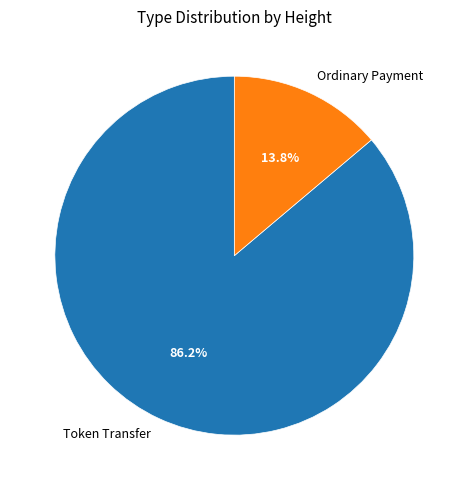

Combined, what portion of the pie is Token Transfer and Ordinary Payment?

100.0%